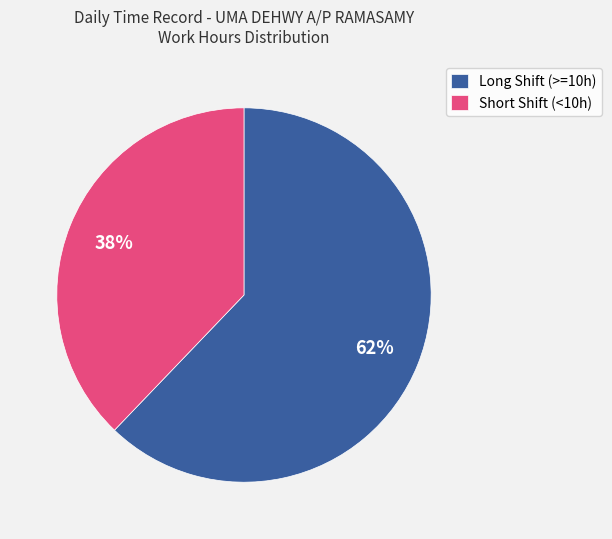

Rank the categories by value from highest to lowest.

Long Shift (>=10h), Short Shift (<10h)